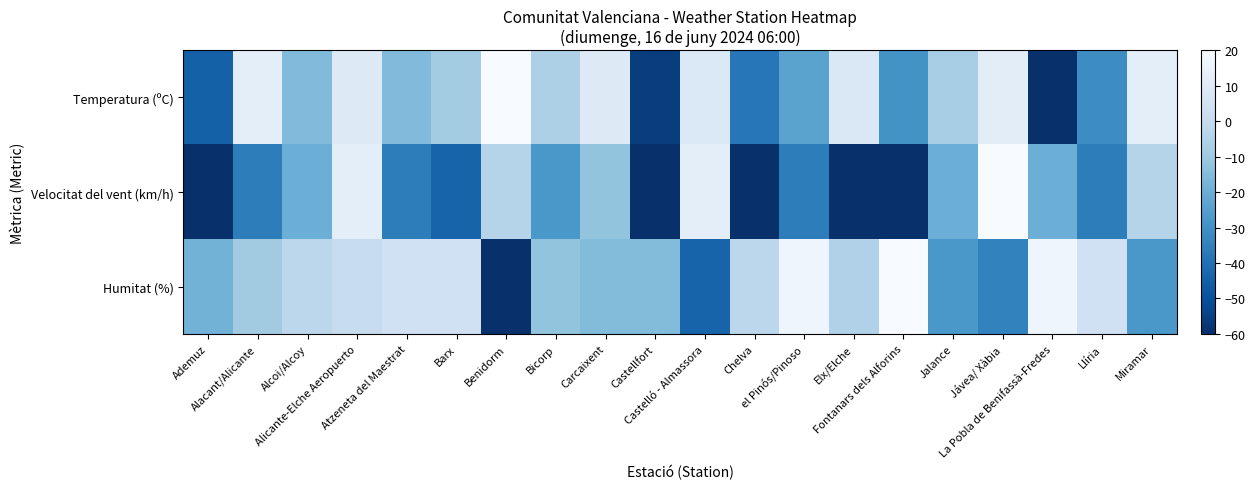

What is the spread (max minus min) of values at Castellfort?

44.8